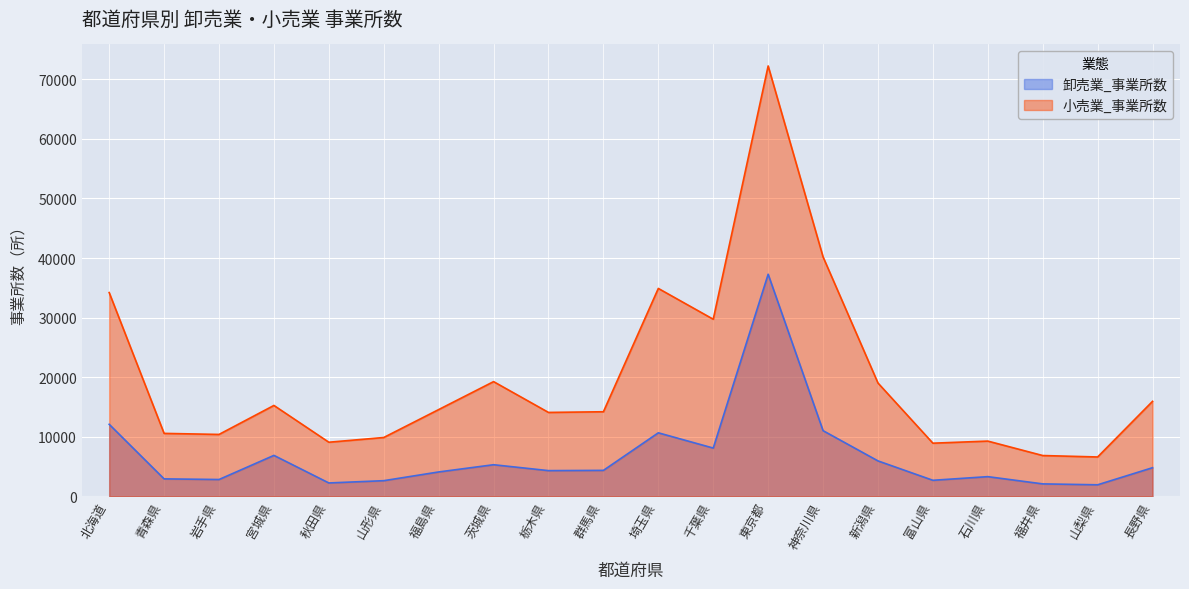

How many lines are shown in the chart?

2